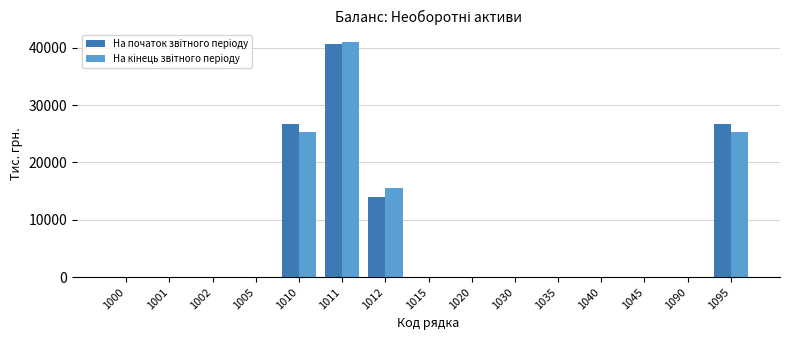

At which category is the sum across all series the highest?

1011